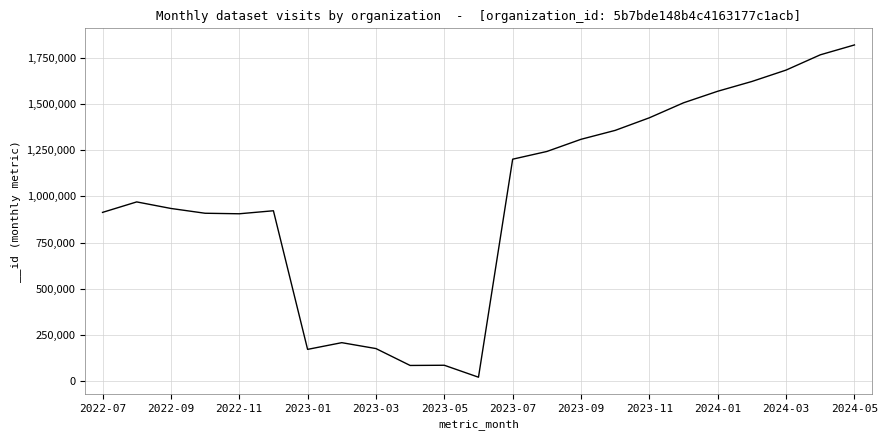

What is the difference between the maximum and minimum values?

1799387